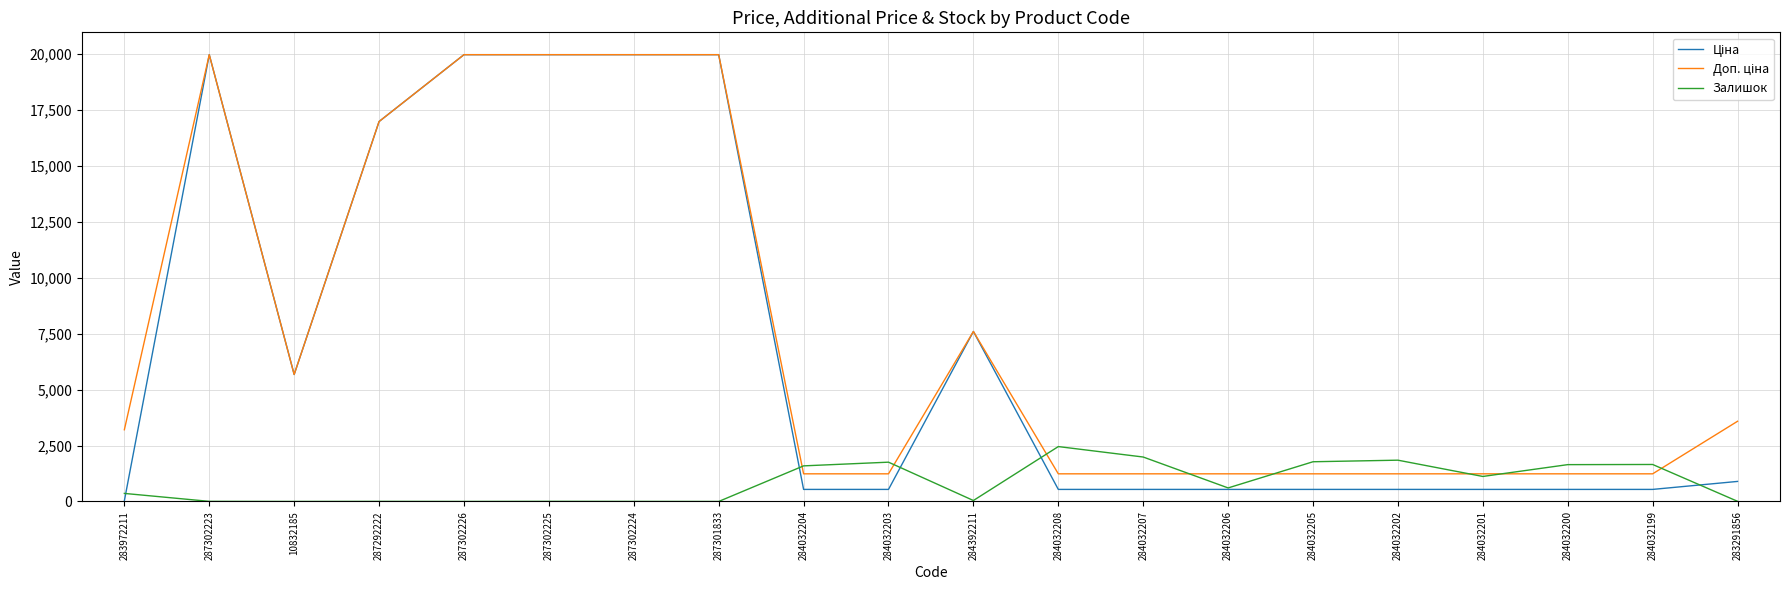

Is it true that Залишок equals 1591.0 at 284032204?

True